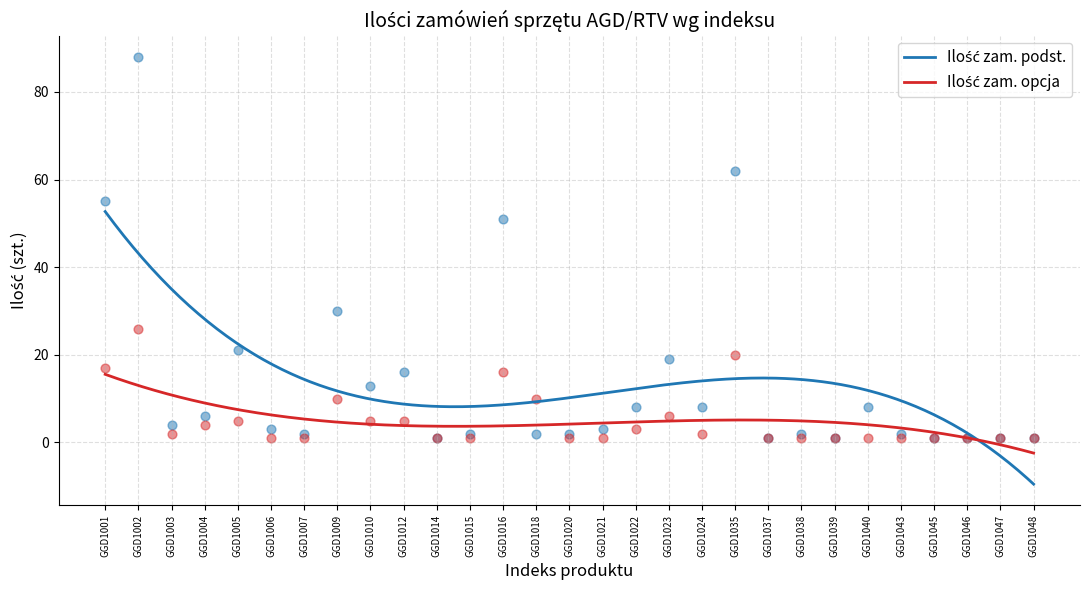

Which series contains the highest Y value?

Ilość zam. podst.